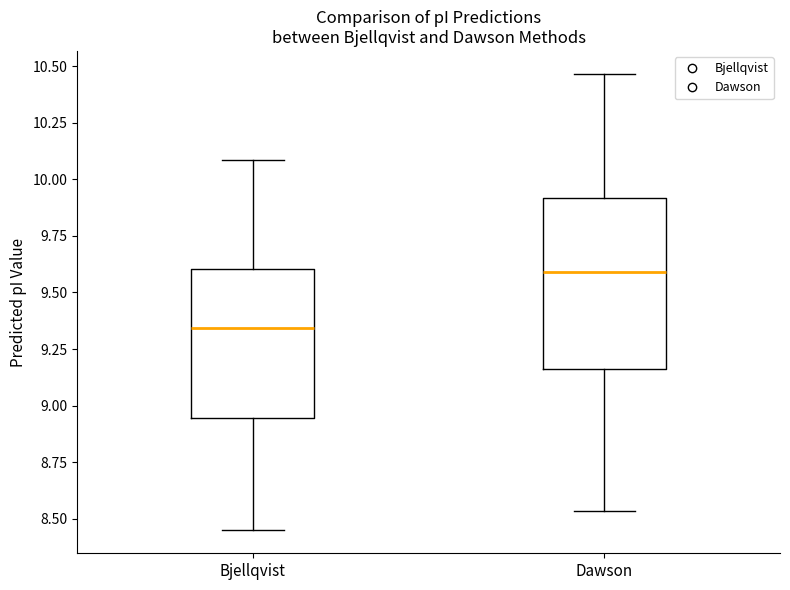

Reading left to right, transcribe this box plot: for each box, give where its median line is, the range the box spans, and where its two whiskers end, as read against the y-axis. The values are not printed on the chart, so give them approximately, as read against the axis.

Bjellqvist: median 9.35, box 8.95 to 9.60, whiskers 8.45 to 10.10
Dawson: median 9.60, box 9.15 to 9.90, whiskers 8.55 to 10.45